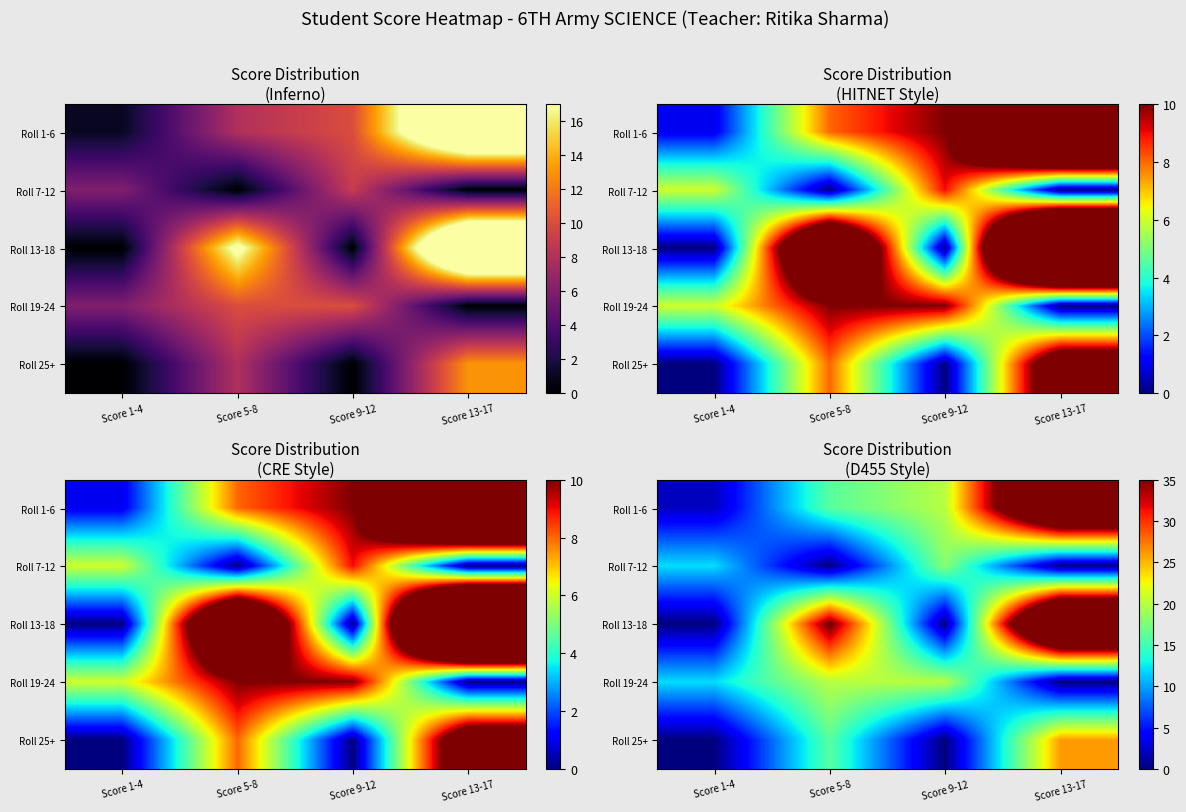

Is it true that Roll 13-18 equals -23 at Score 1-4?

False